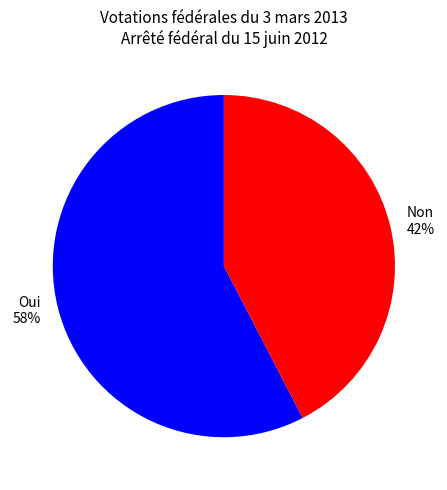

What is the largest slice in the pie chart?

Oui